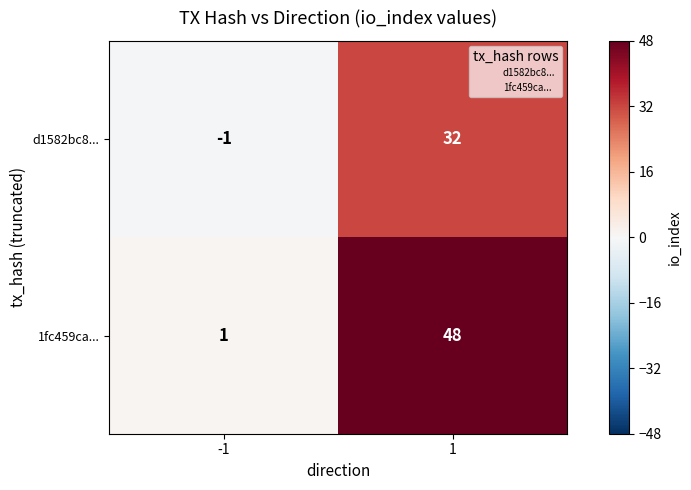

True or false: d1582bc8... has a value of 44 at 1.

False